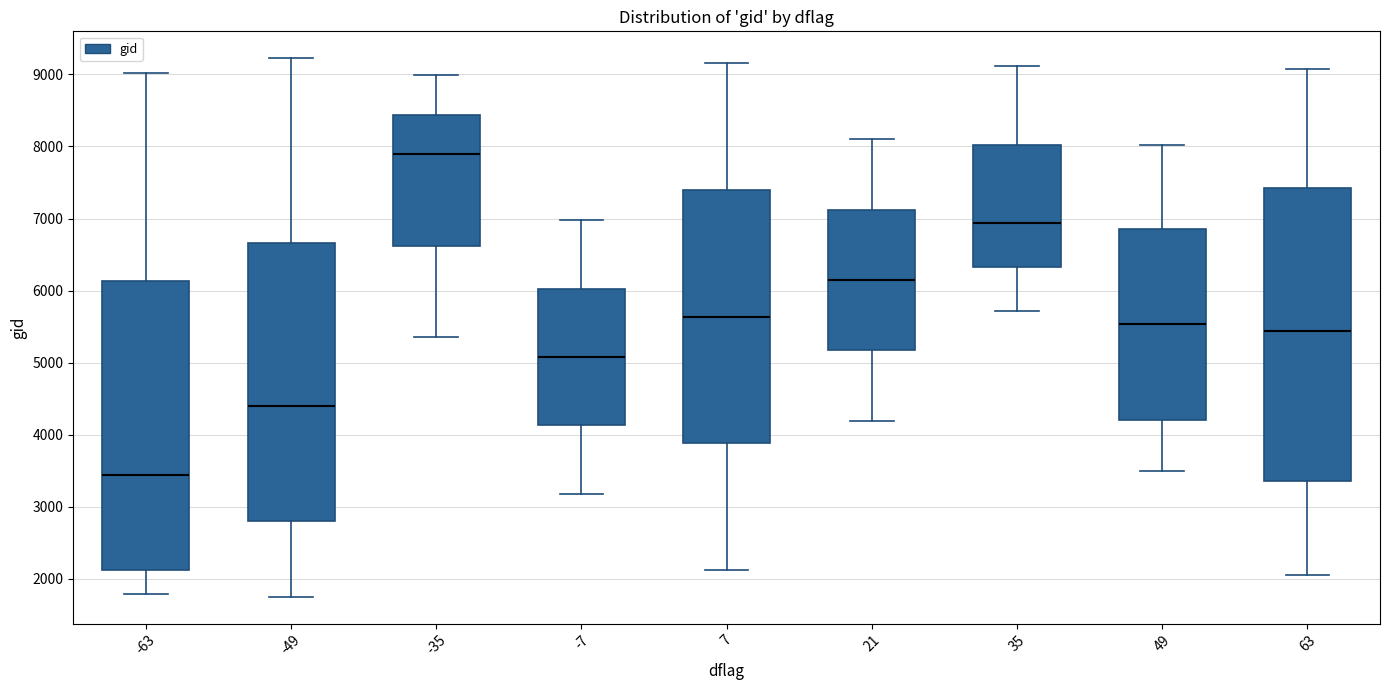

Which box has the lowest median line?

-63